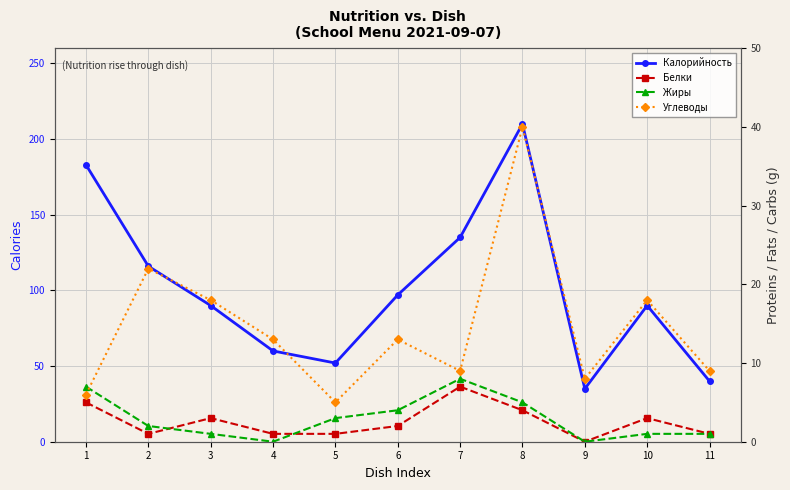

At which category does the chart reach its minimum across all series?

9